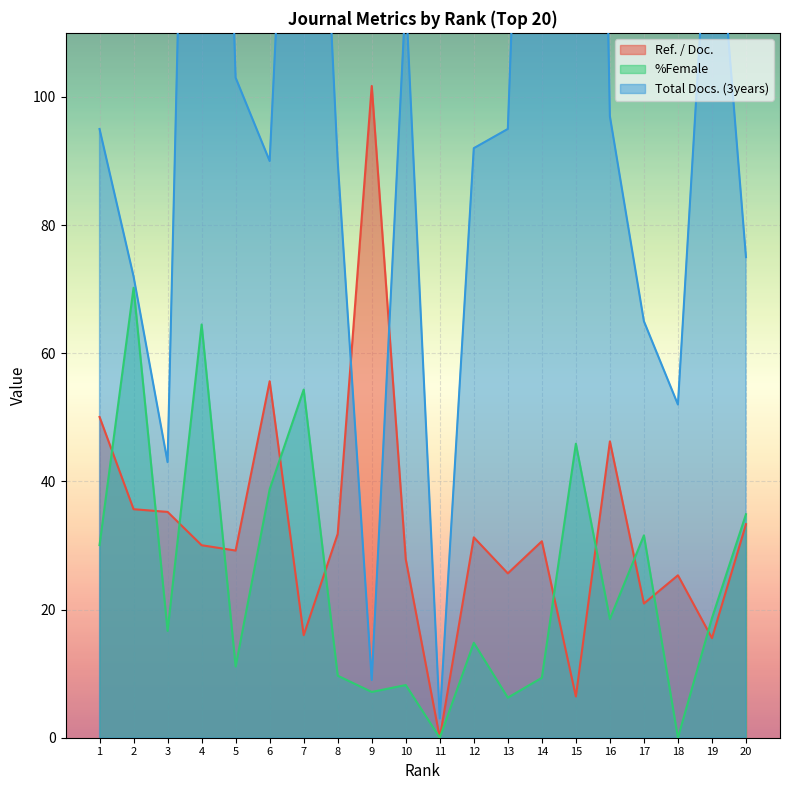

What is the value of the Ref. / Doc. point at the 14th from the left?

30.7